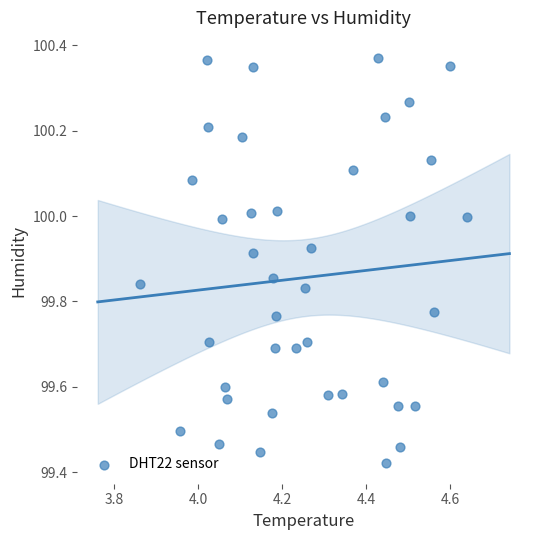

What is the range of Y values (max minus min)?

0.9